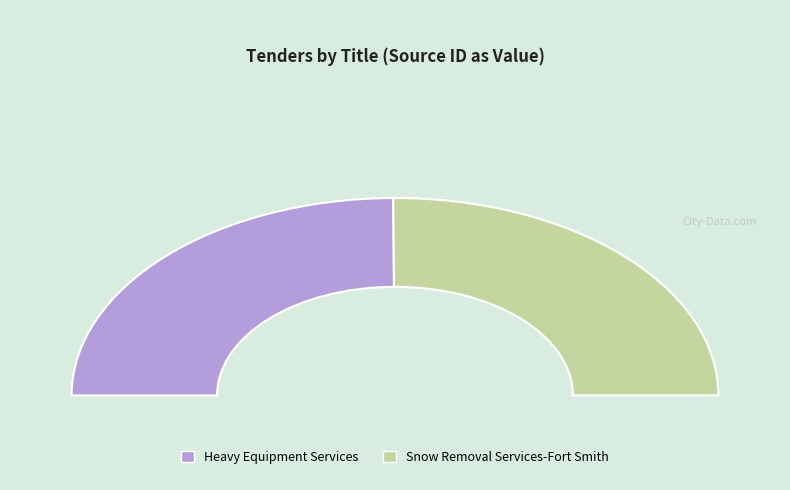

True or false: Snow Removal Services-Fort Smith accounts for 63% of the total.

False